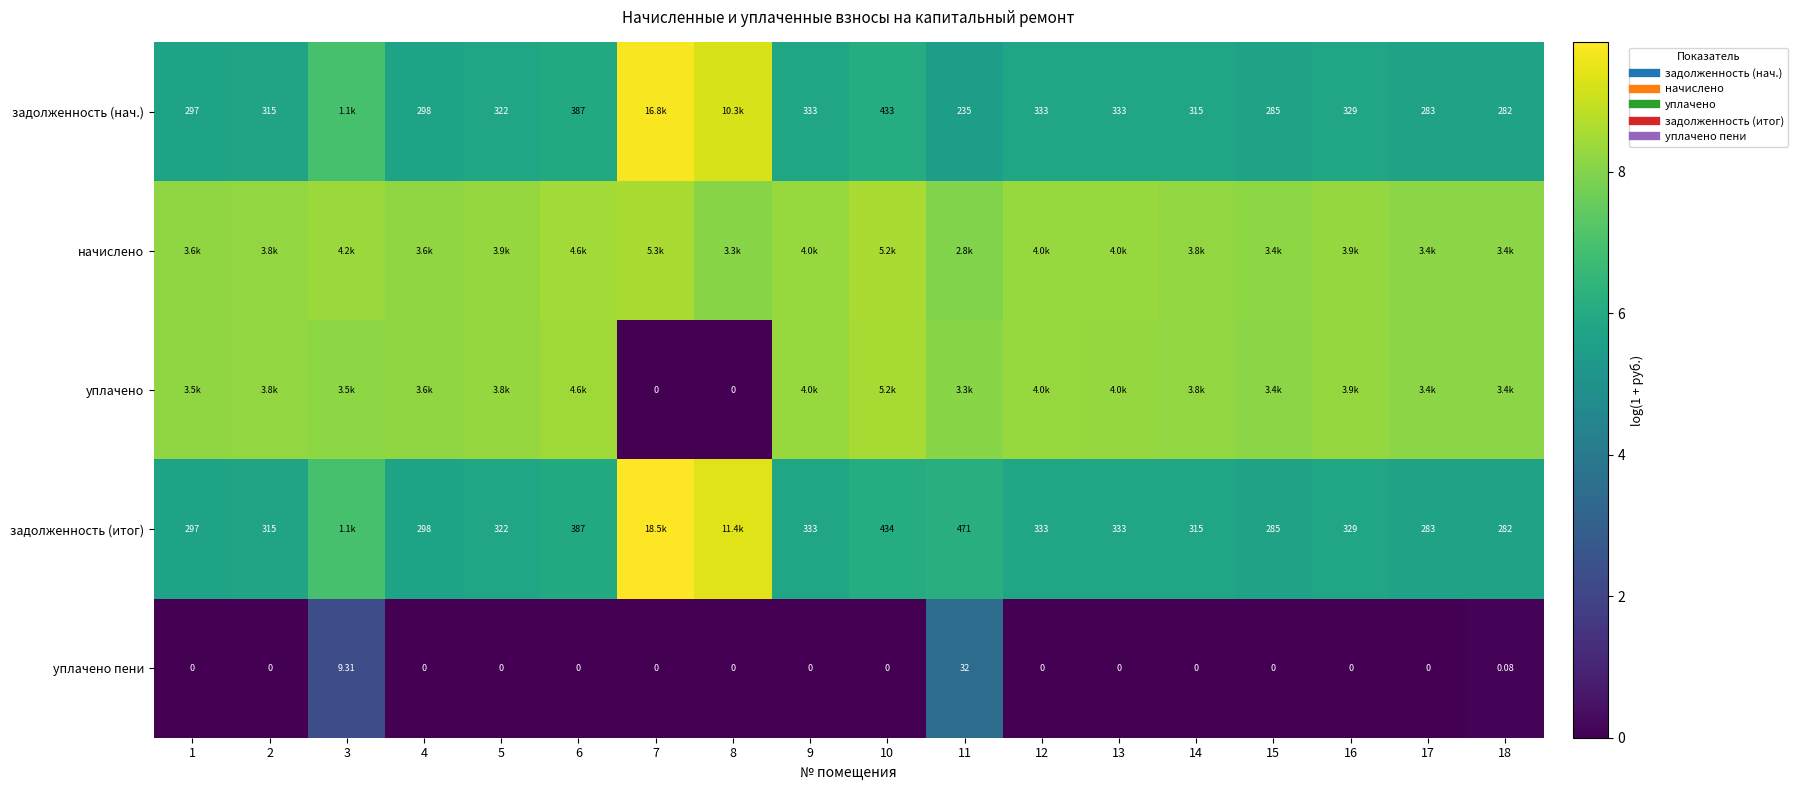

List the series in order of their peak value, lowest first.

уплачено пени, уплачено, начислено, задолженность (нач.), задолженность (итог)